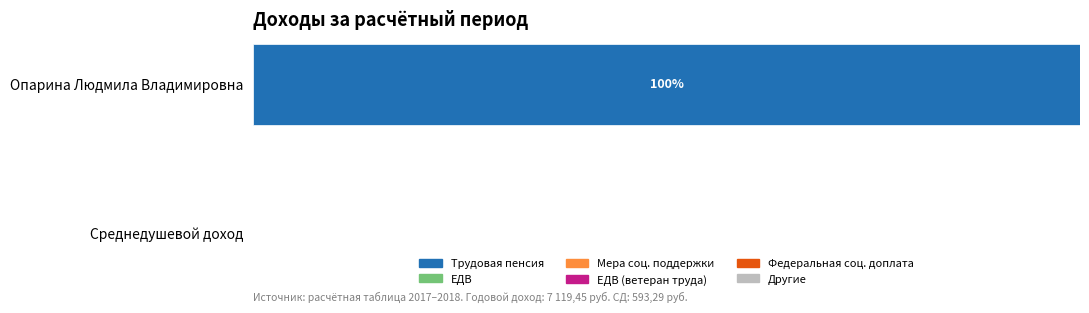

What position from the left is Опарина Людмила Владимировна?

1